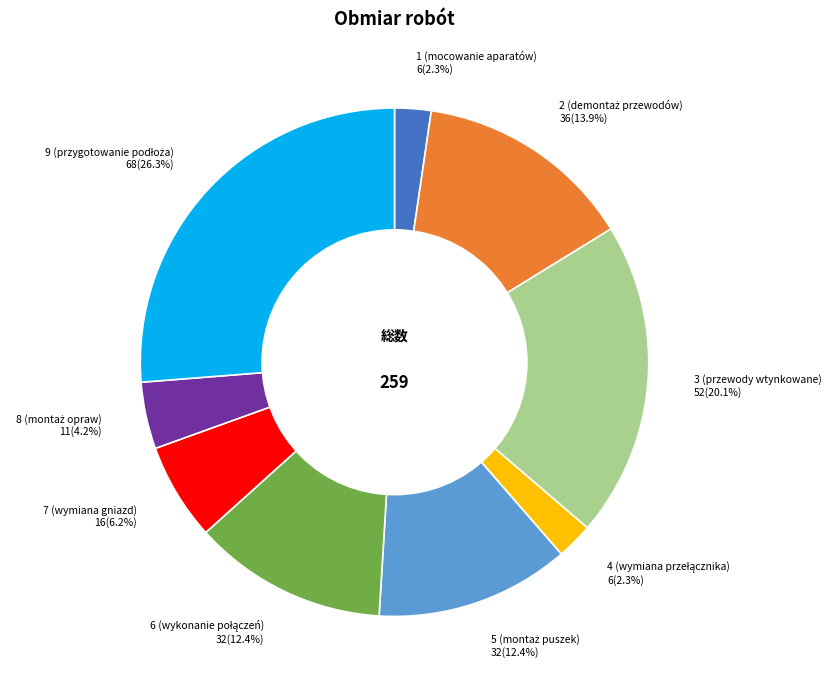

Is there any slice that represents more than half of the pie?

No